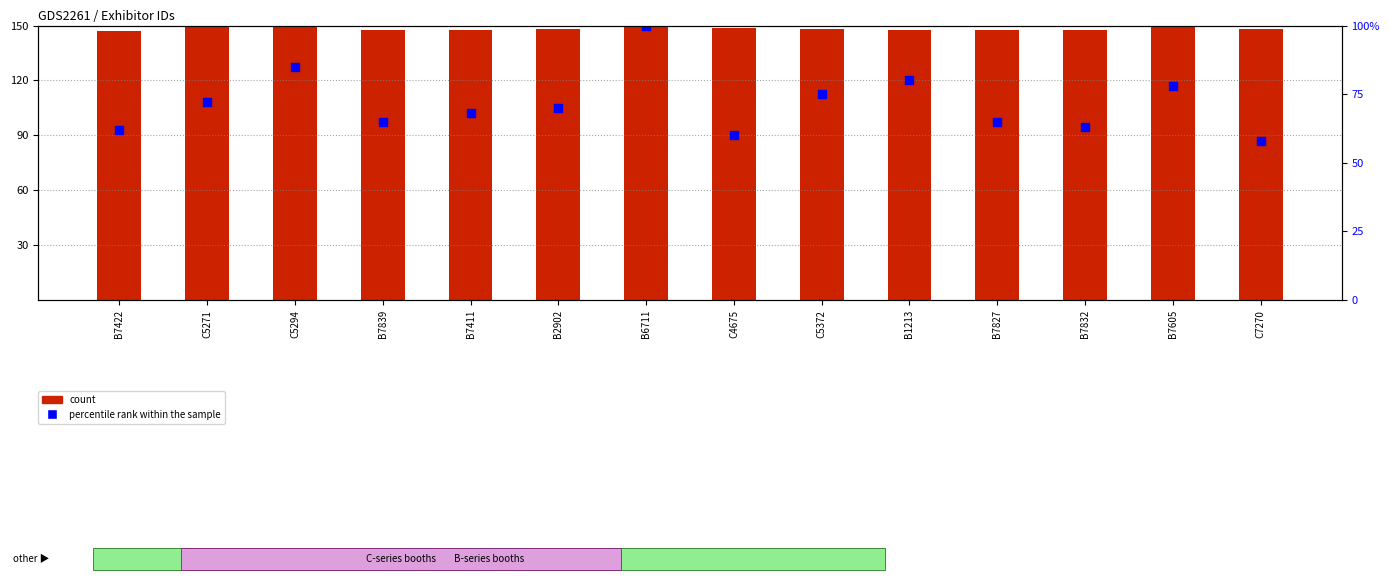

Which series has the largest Y range (max minus min)?

percentile rank within the sample